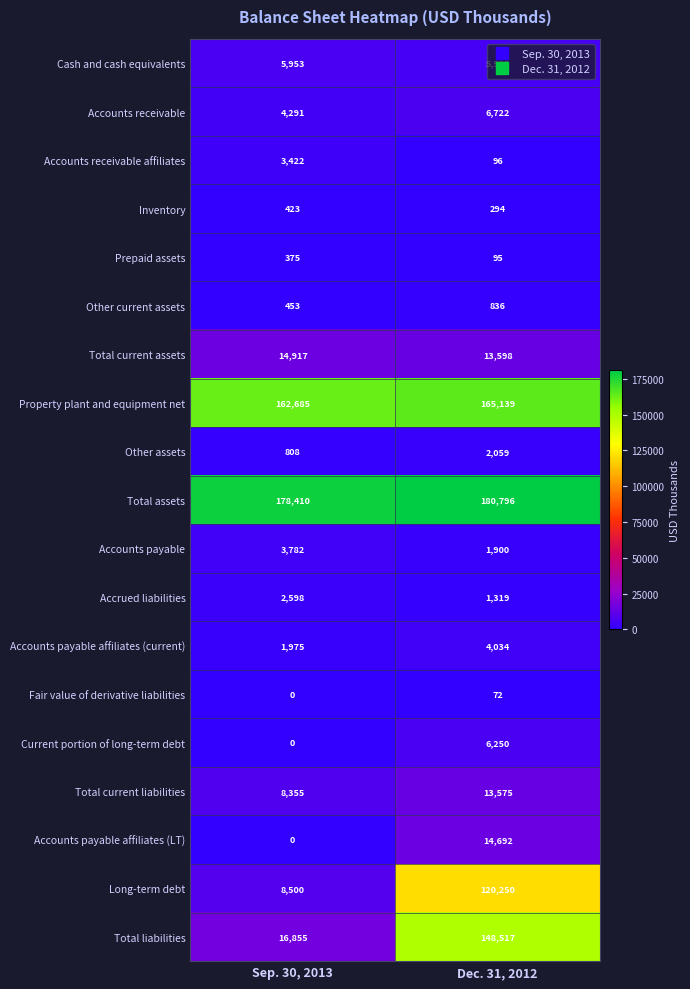

What is the sum of the Accounts payable values at Dec. 31, 2012 and Sep. 30, 2013?

5682